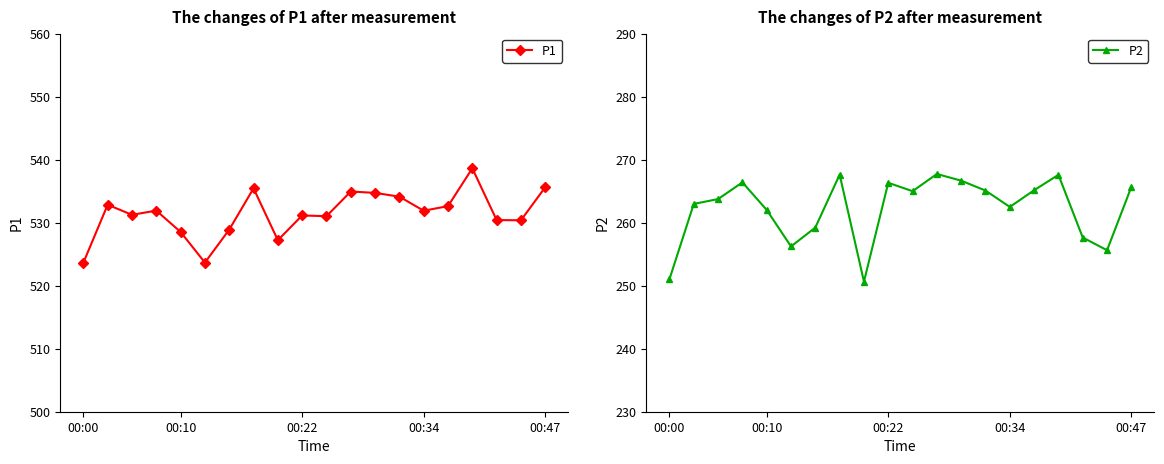

What is the minimum value for P1?

523.6